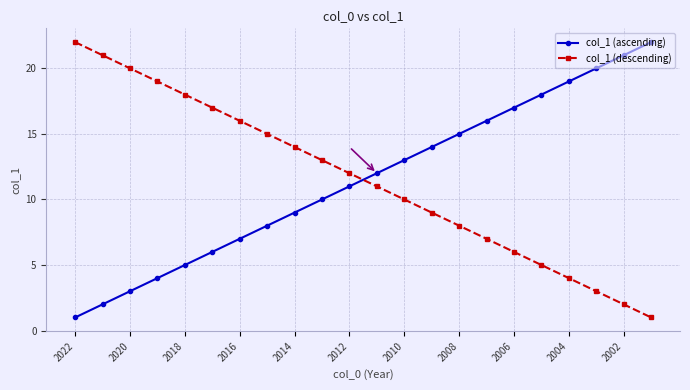

True or false: col_1 (ascending) has more than 0 points higher than both neighbors.

False